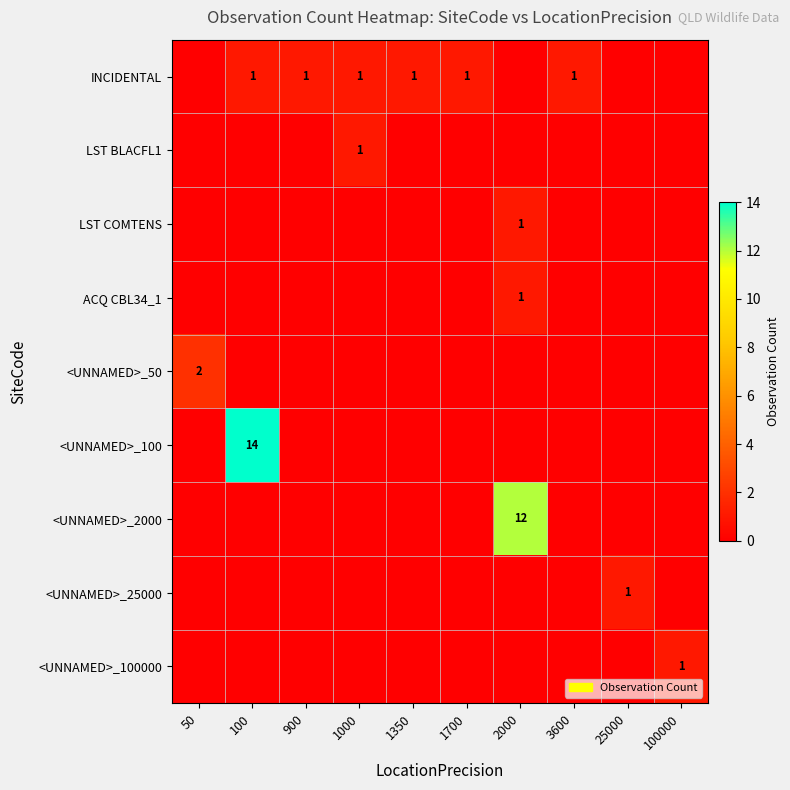

What is the difference between the highest and lowest values at 25000?

1